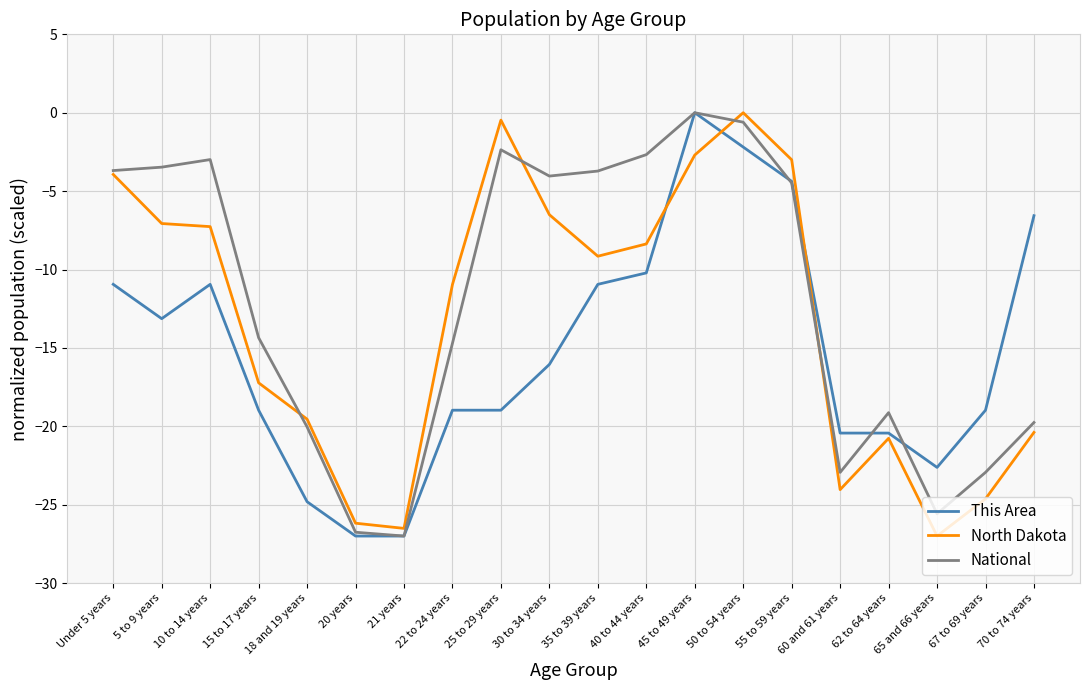

What is the minimum value shown in the chart?

-27.0